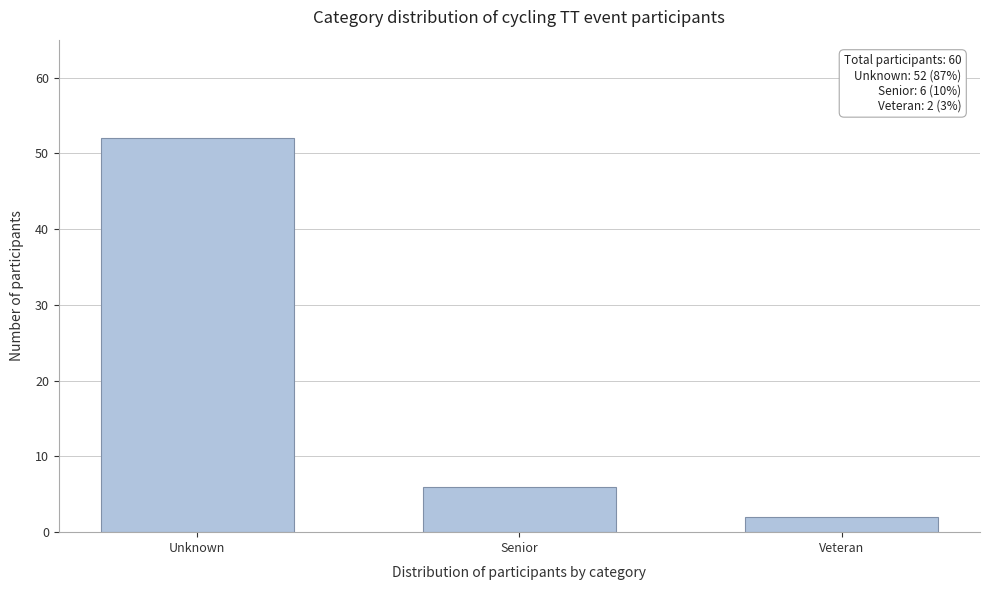

Reading left to right, transcribe all the data shown in this chart.

52	6	2